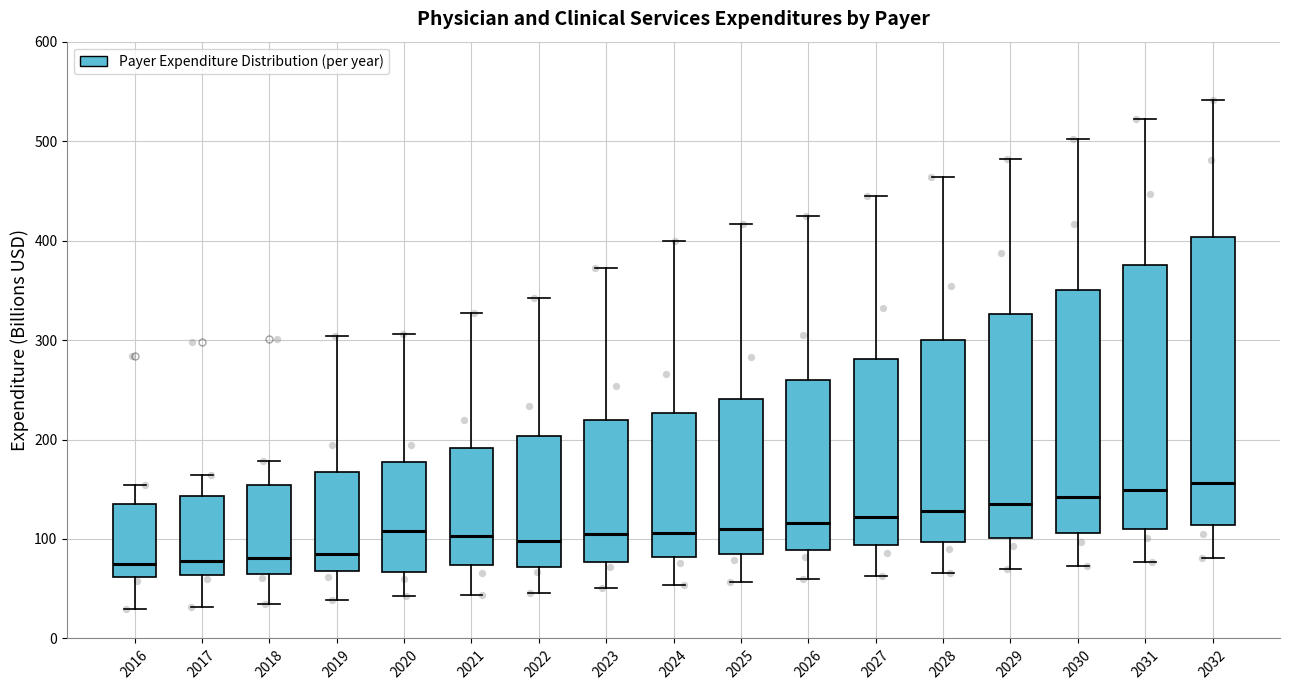

Where does the upper whisker of the box at x = 2023 end on the y-axis? The values are not printed on the chart, so give them approximately, as read against the axis.

370